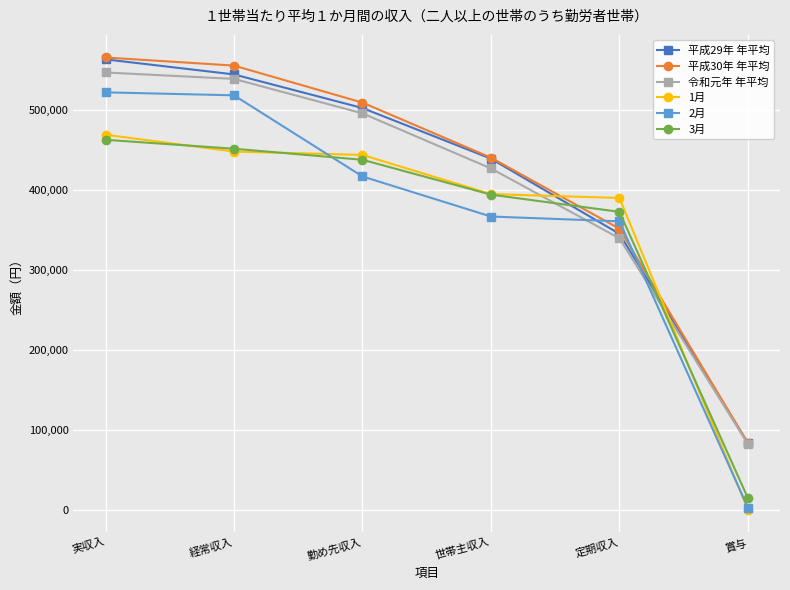

True or false: 平成29年 年平均 and 3月 intersect in this chart.

True